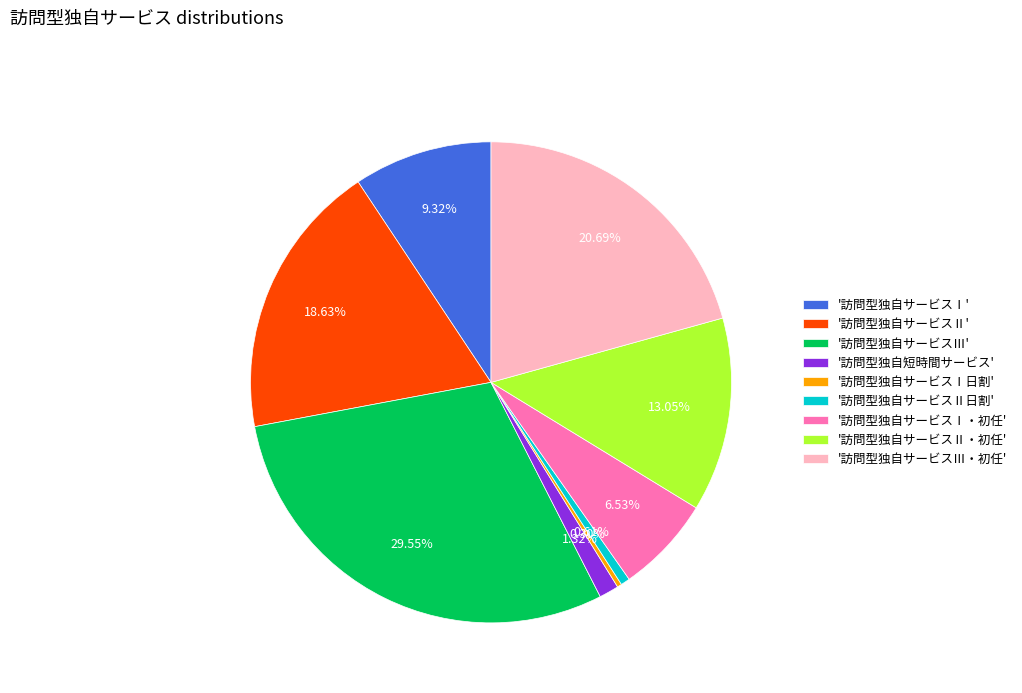

Between '訪問型独自サービスⅡ' and '訪問型独自サービスⅠ日割', which is larger?

'訪問型独自サービスⅡ'